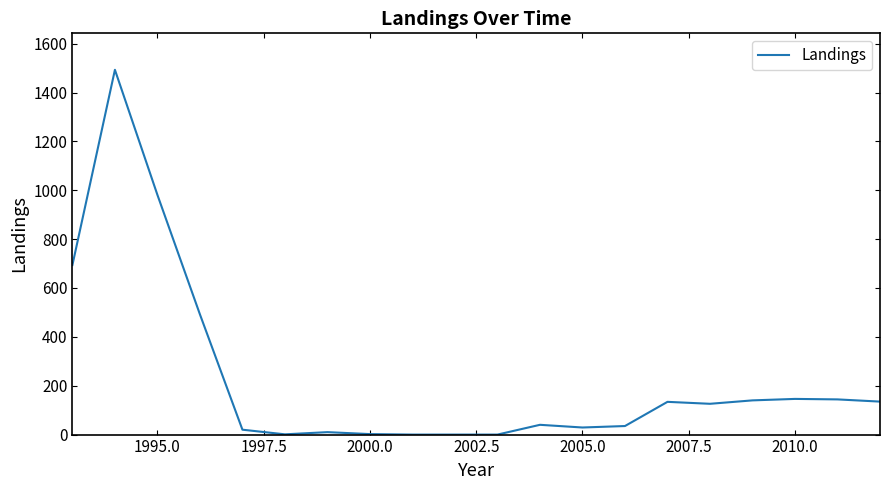

What is the maximum value shown in the chart?

1493